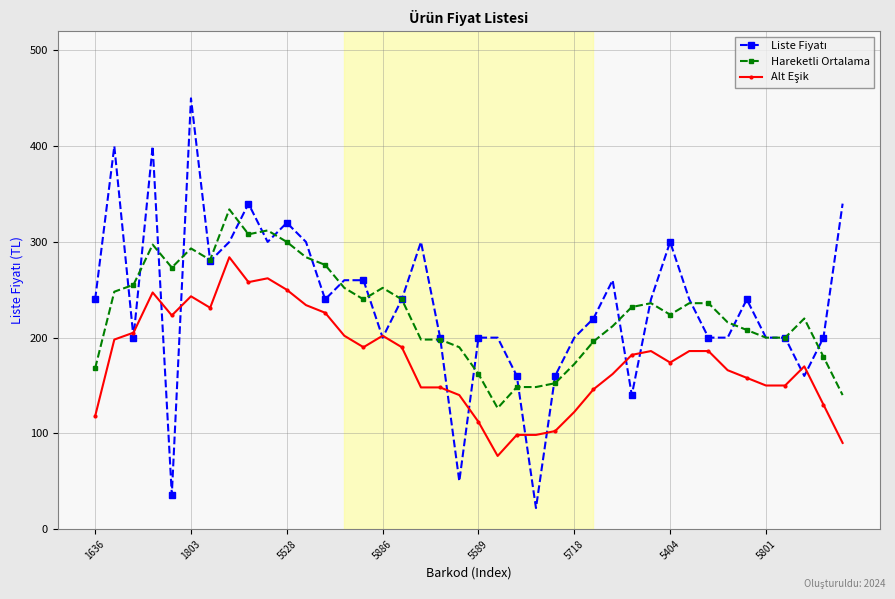

What is the sum of all Hareketli Ortalama values?

9046.0